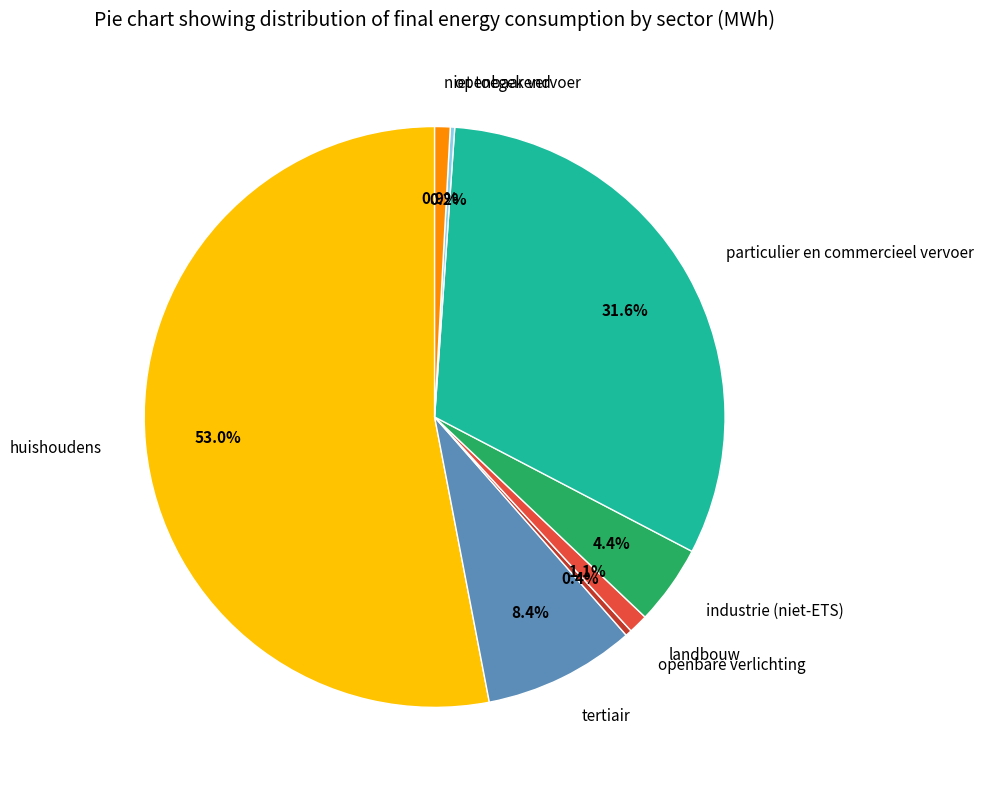

To the nearest percent, what percentage of the pie is tertiair?

8%